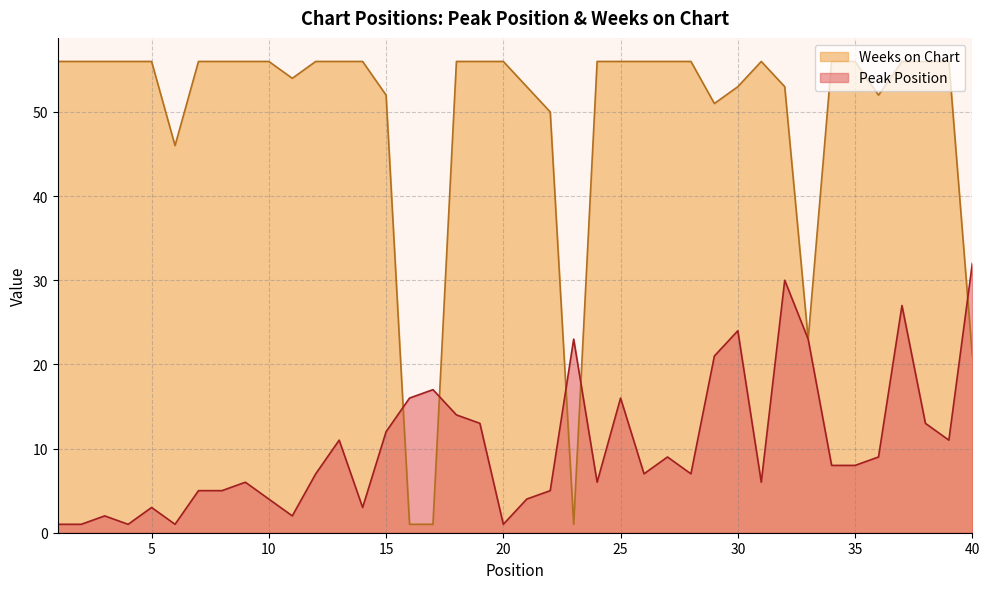

Where do Weeks on Chart and Peak Position first cross each other?

15 and 16